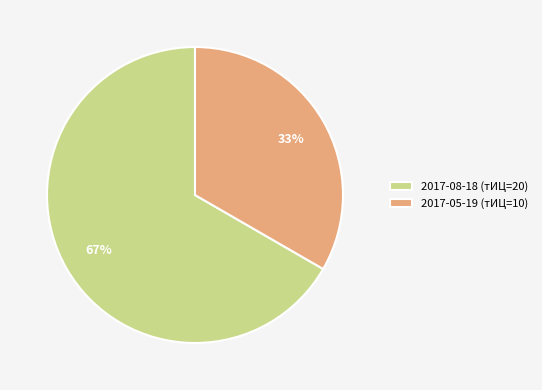

How many segments does this pie chart have?

2